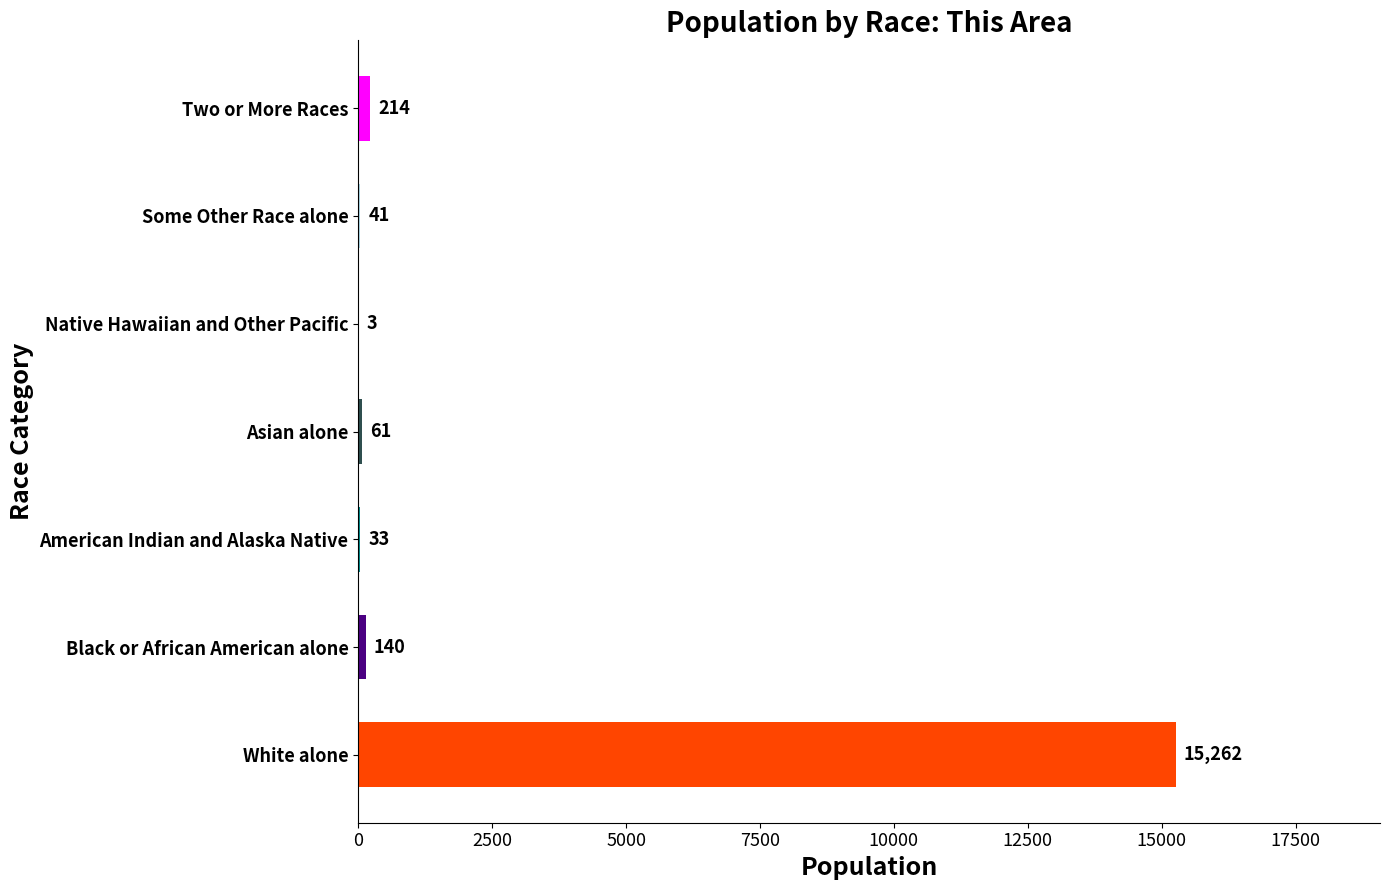

The value at Asian alone is 61. True or false?

True